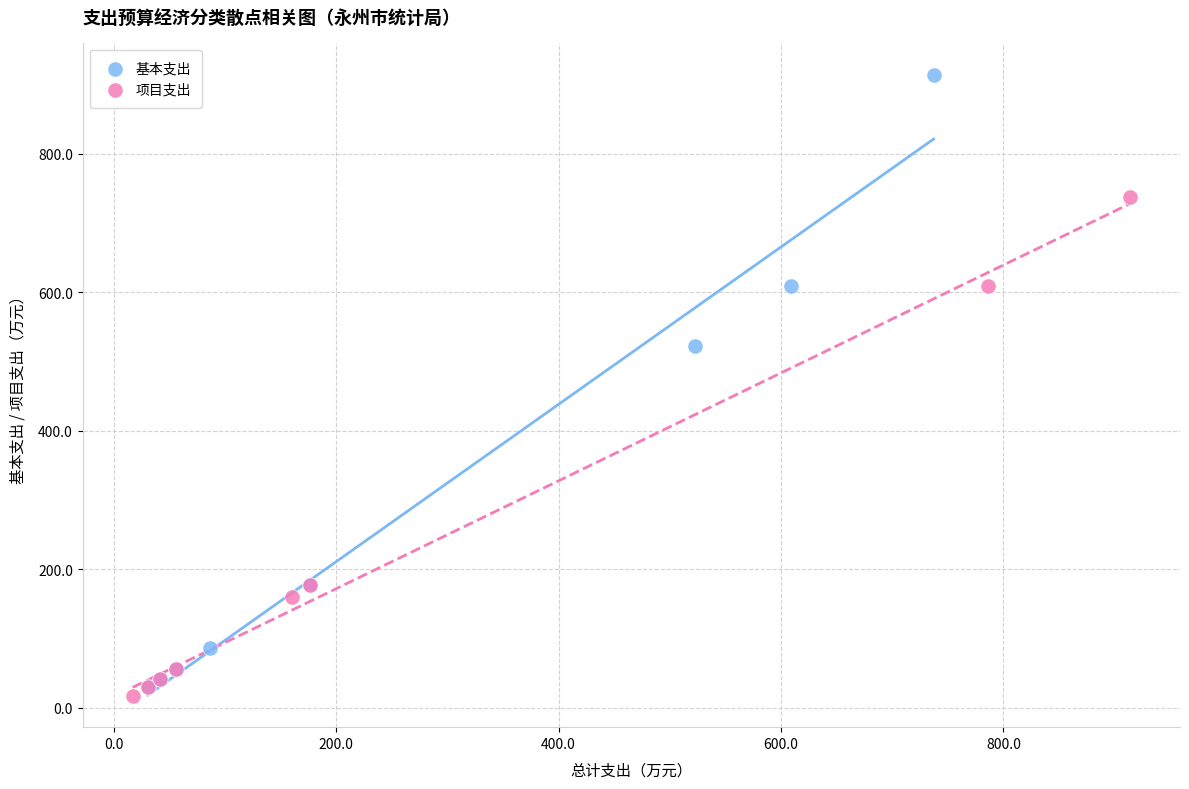

Which series reaches the maximum Y coordinate?

基本支出